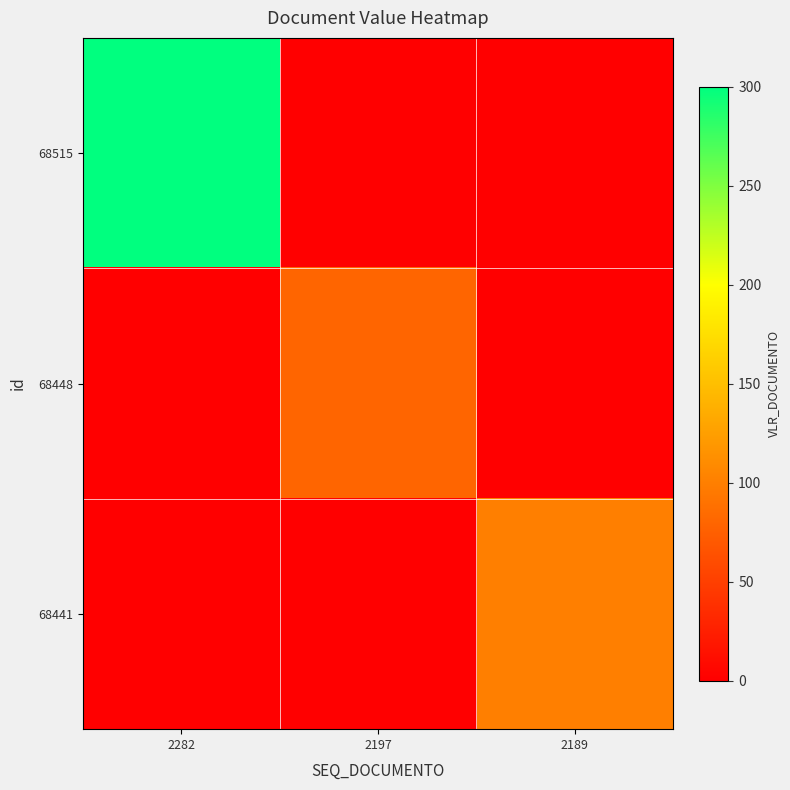

Reading left to right, what are all the values shown in this chart?

68515: 2282=300	2197=0	2189=0
68448: 2282=0	2197=80	2189=0
68441: 2282=0	2197=0	2189=100